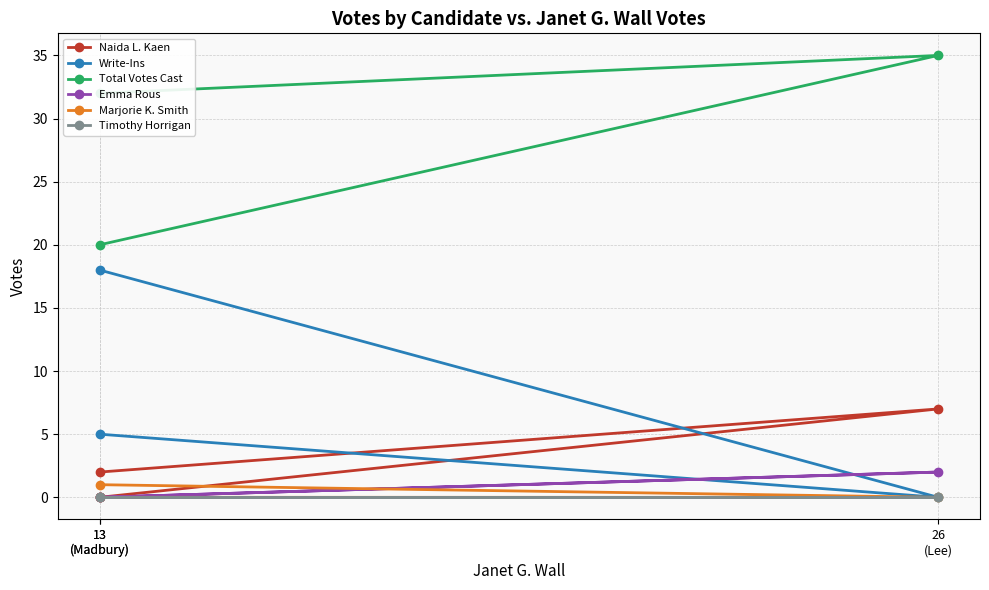

Reading left to right, transcribe all the data shown in this chart.

Naida L. Kaen: 13
(Madbury)=0	26
(Lee)=7	13
(Madbury)=2
Write-Ins: 13
(Madbury)=18	26
(Lee)=0	13
(Madbury)=5
Total Votes Cast: 13
(Madbury)=32	26
(Lee)=35	13
(Madbury)=20
Emma Rous: 13
(Madbury)=0	26
(Lee)=2	13
(Madbury)=0
Marjorie K. Smith: 13
(Madbury)=1	26
(Lee)=0	13
(Madbury)=0
Timothy Horrigan: 13
(Madbury)=0	26
(Lee)=0	13
(Madbury)=0